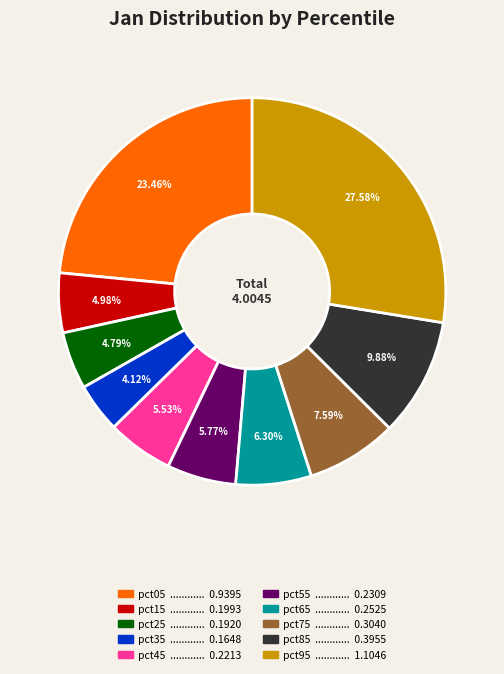

Is there a majority slice in this chart?

No